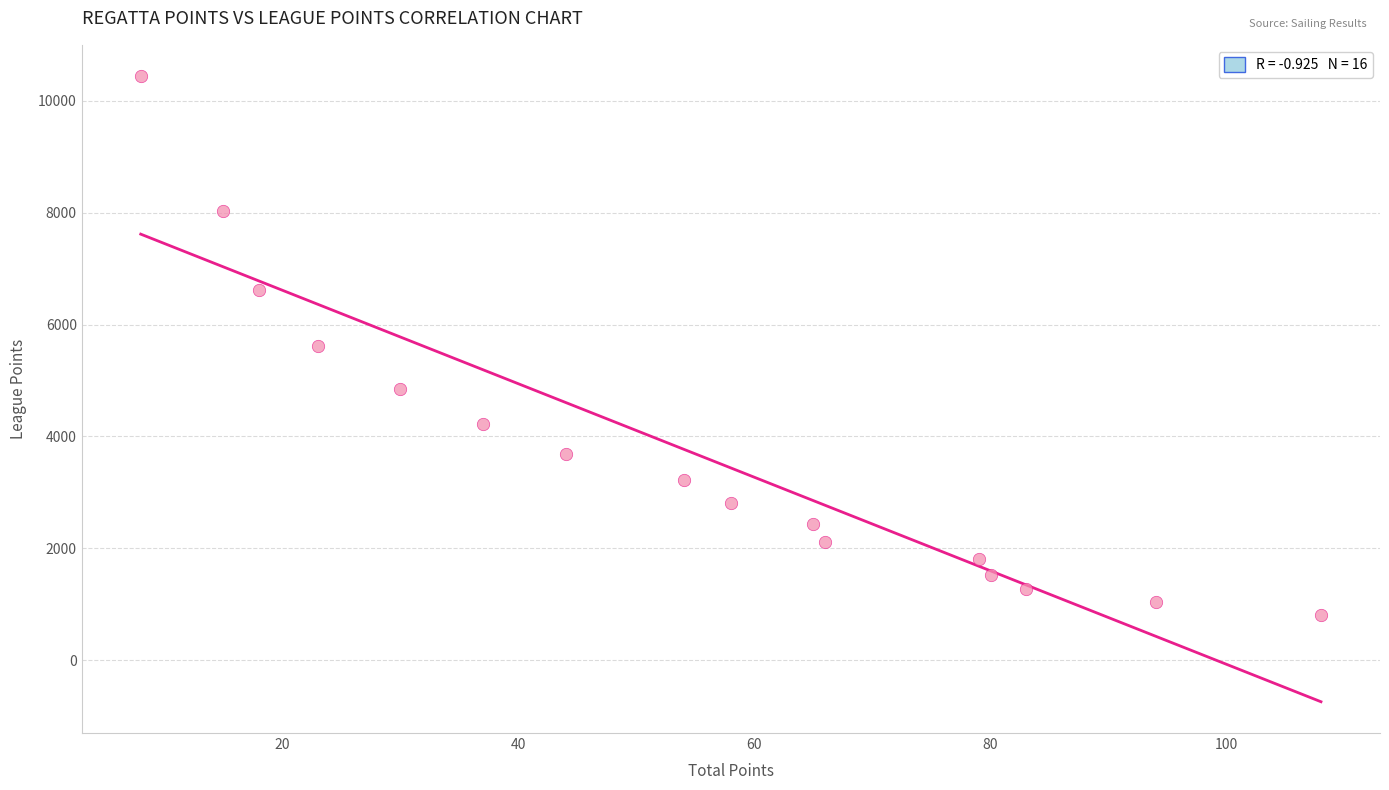

What is the range of Y values (max minus min)?

9633